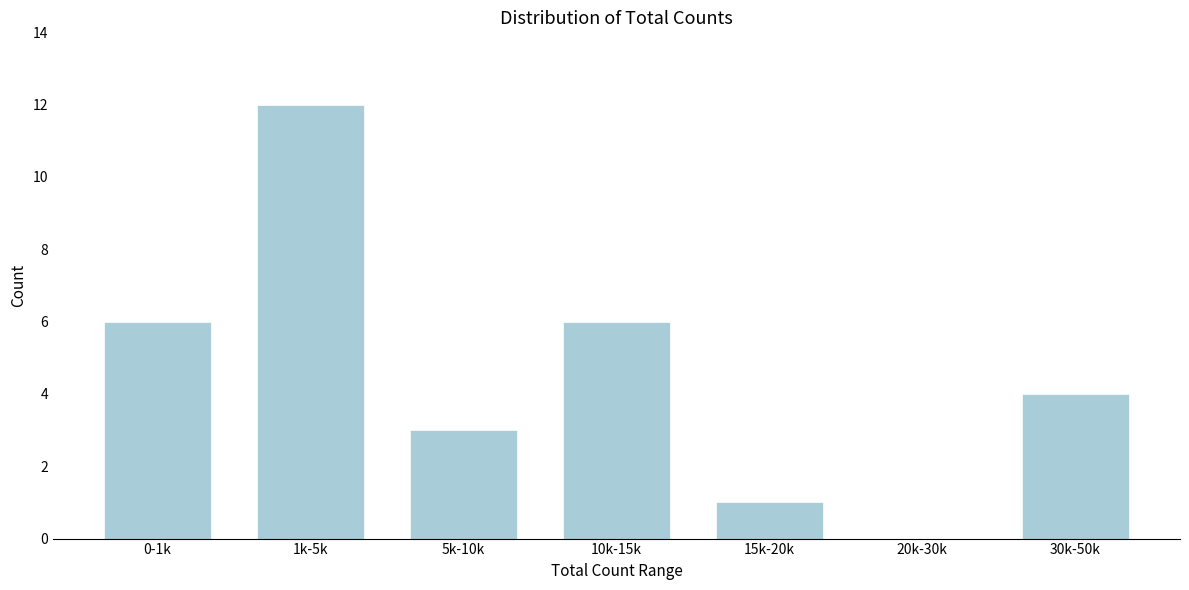

Reading right to left, list all the values displayed in this chart.

30k-50k=4	20k-30k=0	15k-20k=1	10k-15k=6	5k-10k=3	1k-5k=12	0-1k=6